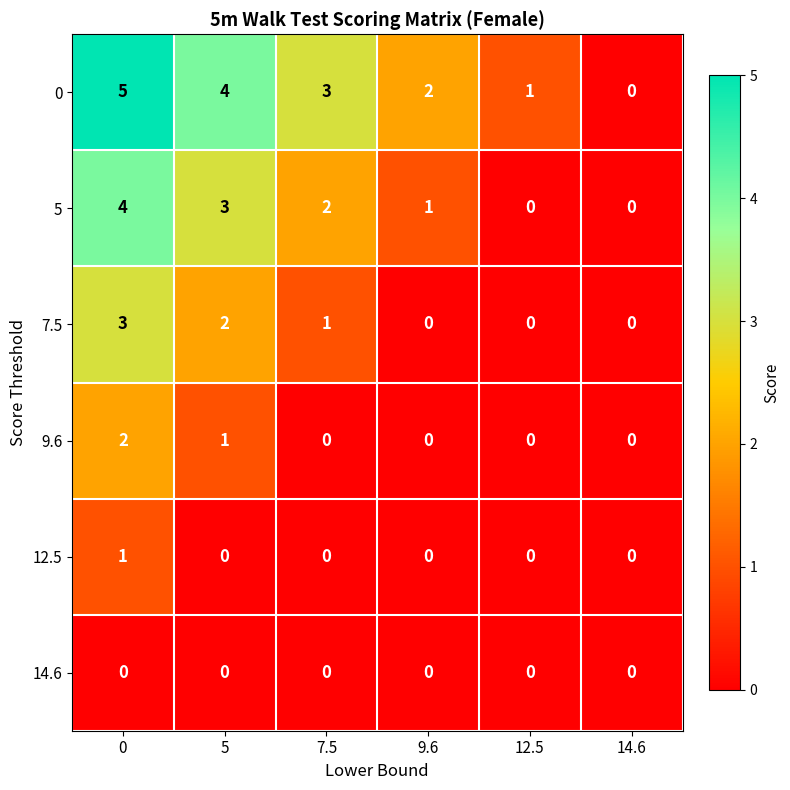

What is the highest value of the 5 series?

4